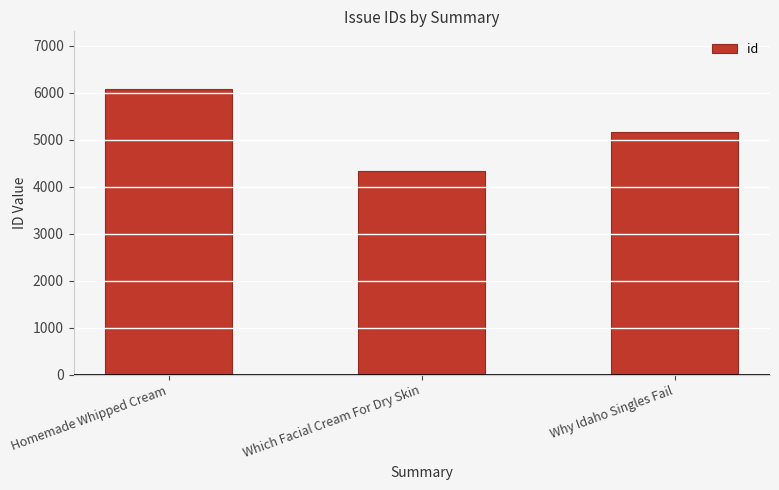

Is it true that the value at Which Facial Cream For Dry Skin is 4332?

True